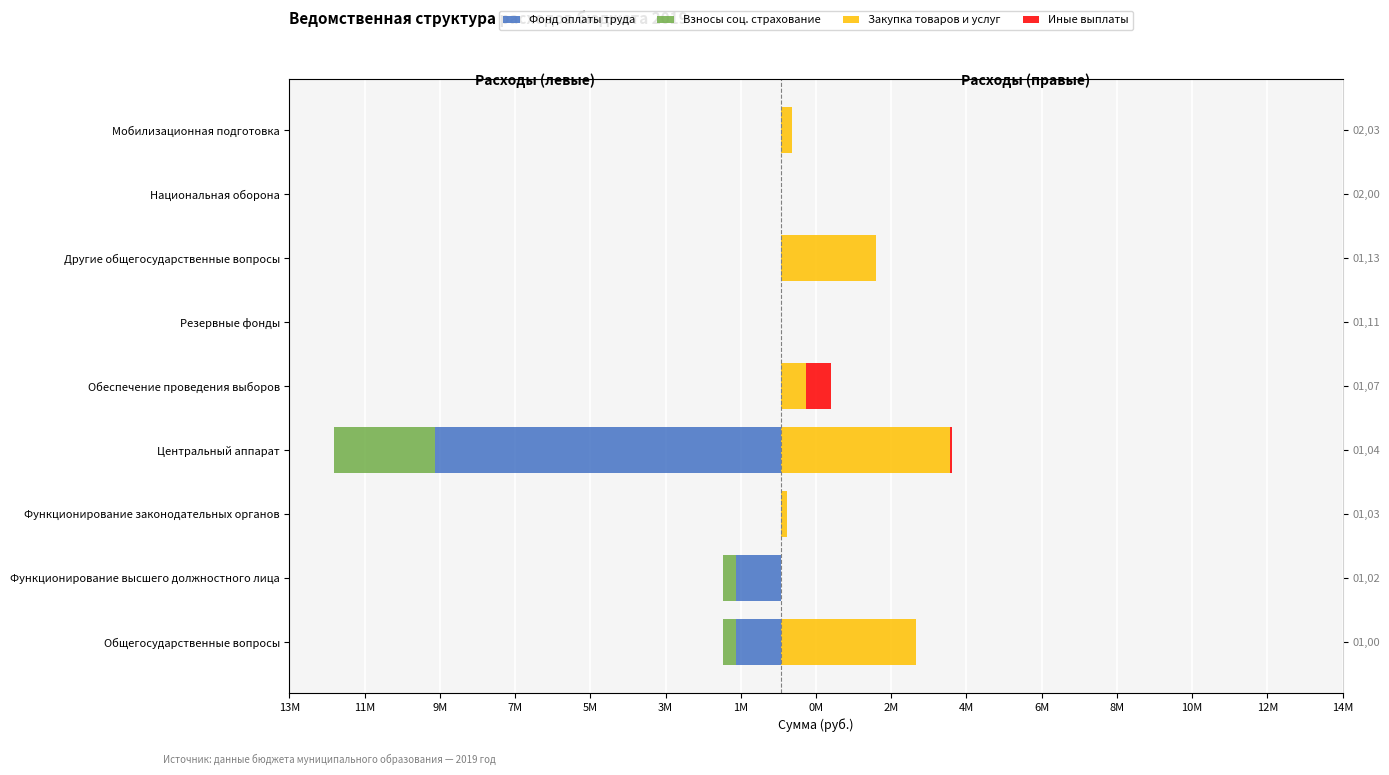

Rank the series by their maximum value, from lowest to highest.

Фонд оплаты труда, Взносы соц. страхование, Иные выплаты, Закупка товаров и услуг